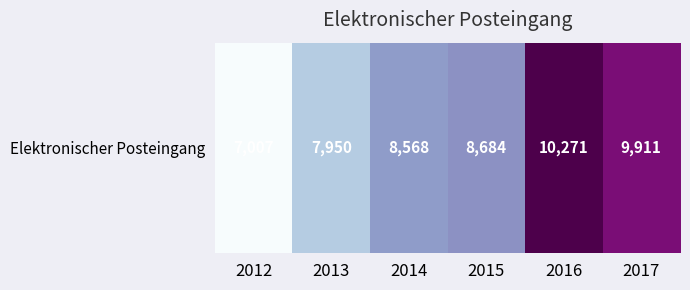

True or false: the data shows 7950 at 2013.

True